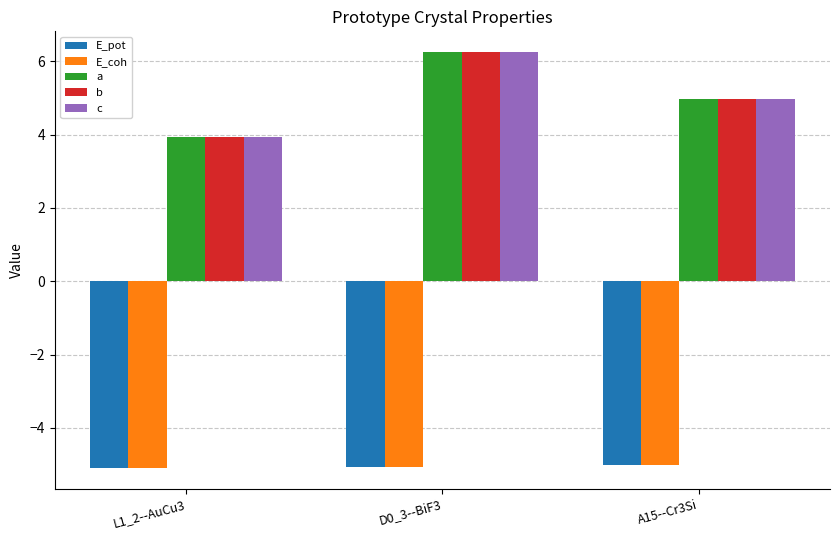

What is the difference between the highest and lowest values at D0_3--BiF3?

11.3